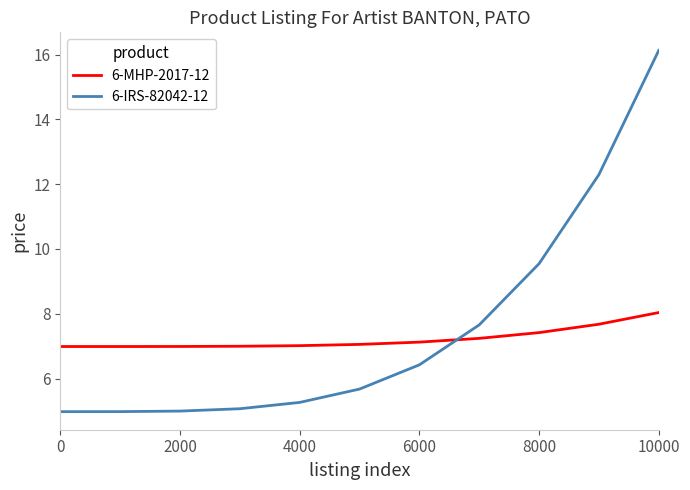

What is the smallest value displayed?

5.0